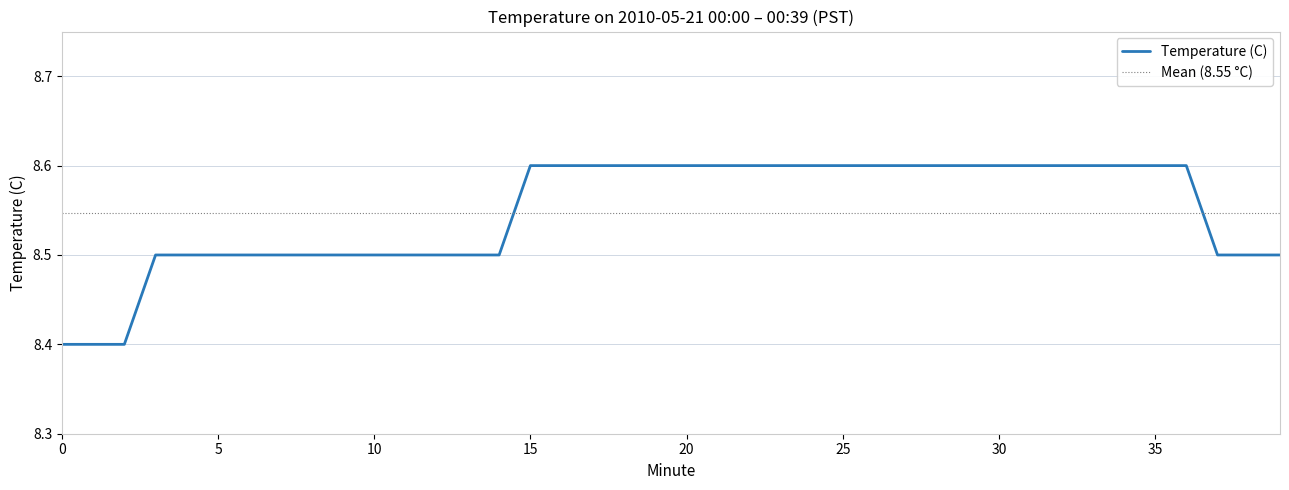

How many lines are shown in the chart?

1